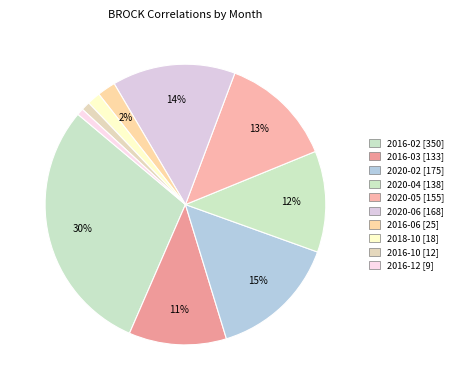

How many slices are in this pie chart?

10